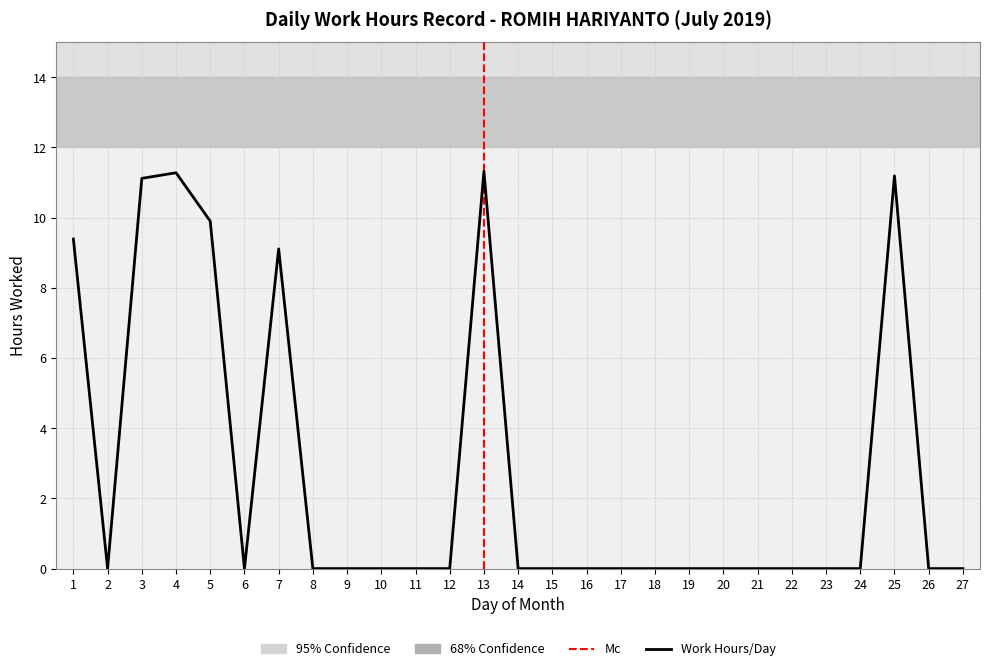

Reading left to right, transcribe all the data shown in this chart.

9.4	0.0	11.1	11.3	9.9	0.0	9.1	0.0	0.0	0.0	0.0	0.0	11.3	0.0	0.0	0.0	0.0	0.0	0.0	0.0	0.0	0.0	0.0	0.0	11.2	0.0	0.0